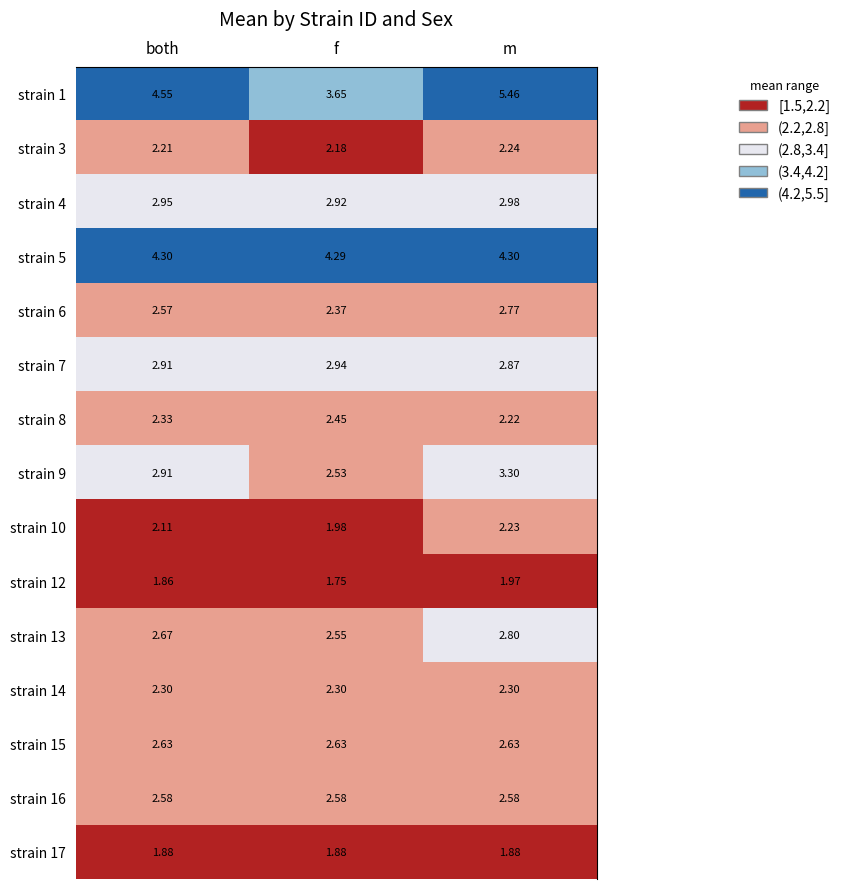

Which series has the largest total across all categories?

strain 1